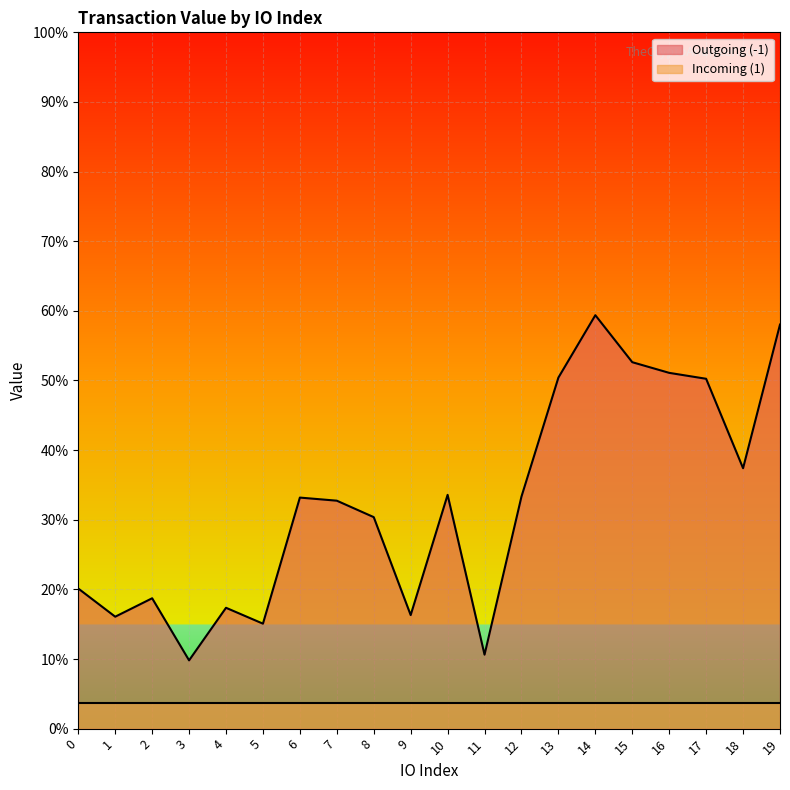

Where is the first local maximum?

2